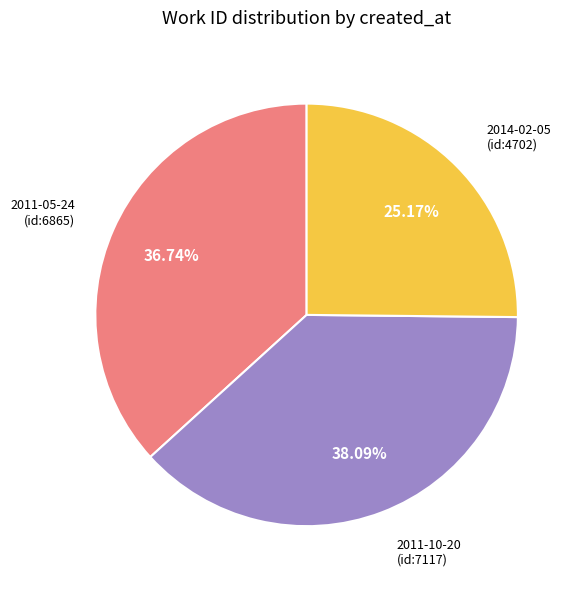

Between 2014-02-05 (id:4702) and 2011-10-20 (id:7117), which is larger?

2011-10-20 (id:7117)